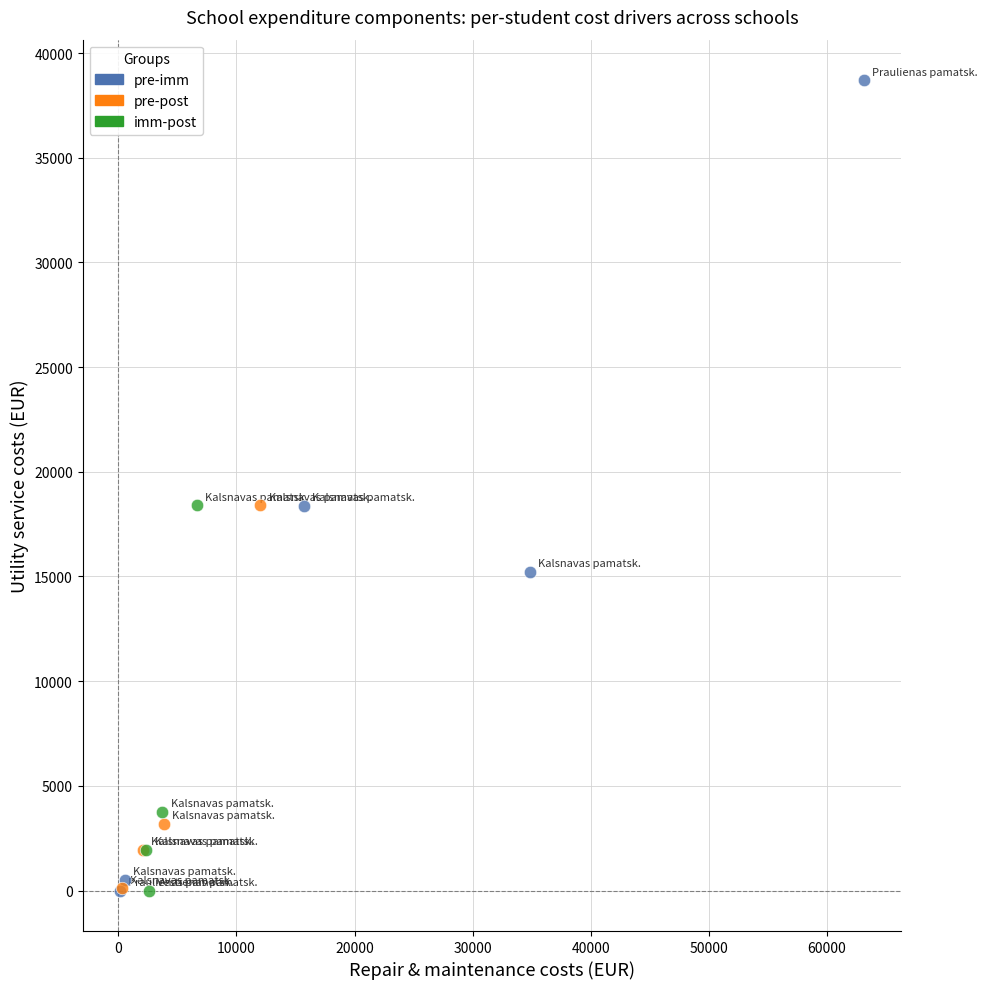

Which series has the widest spread of Y values?

pre-imm